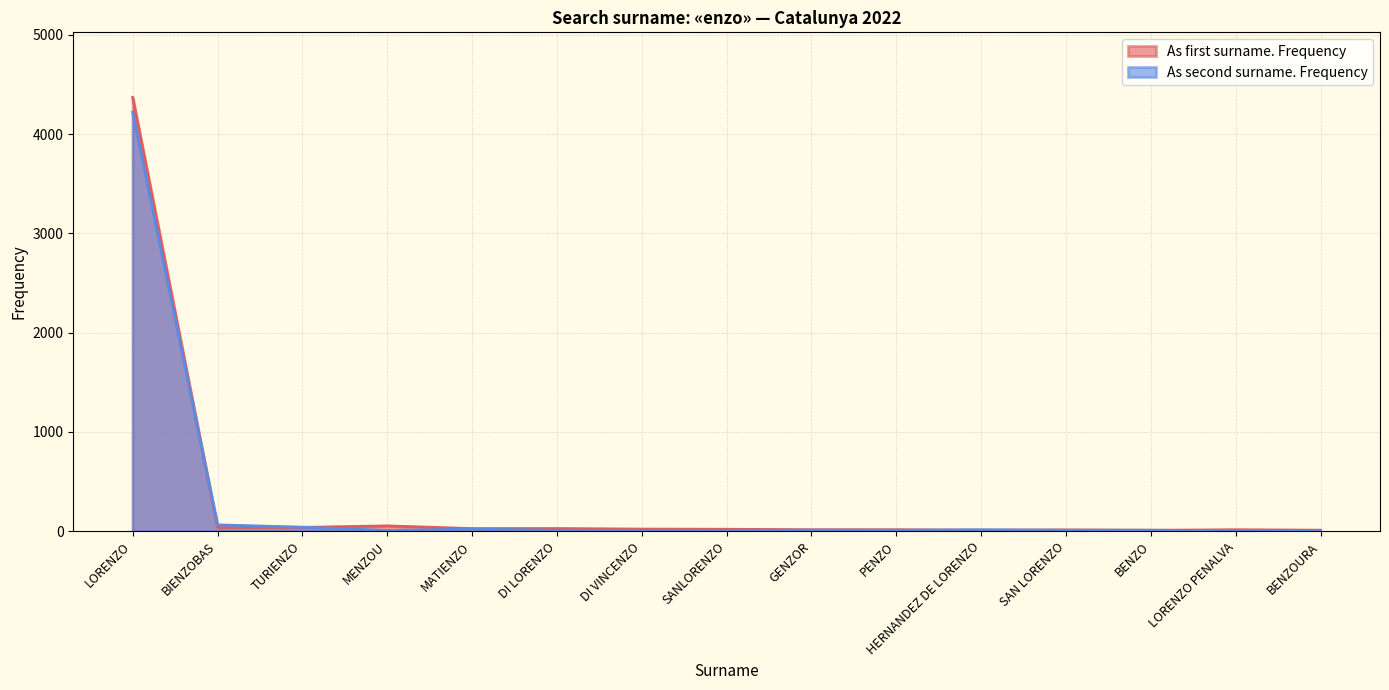

Which series has the largest range (max minus min)?

As first surname. Frequency